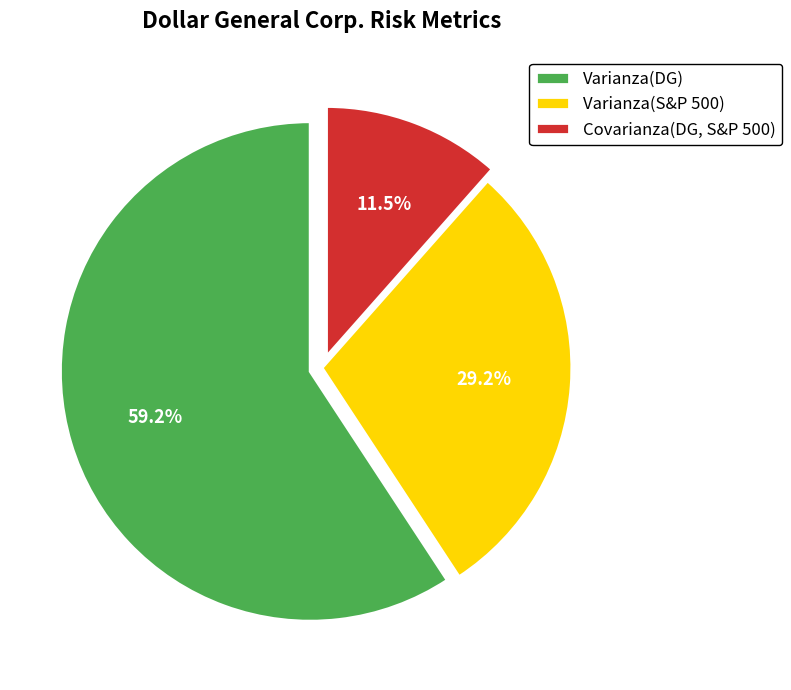

How many slices are in this pie chart?

3